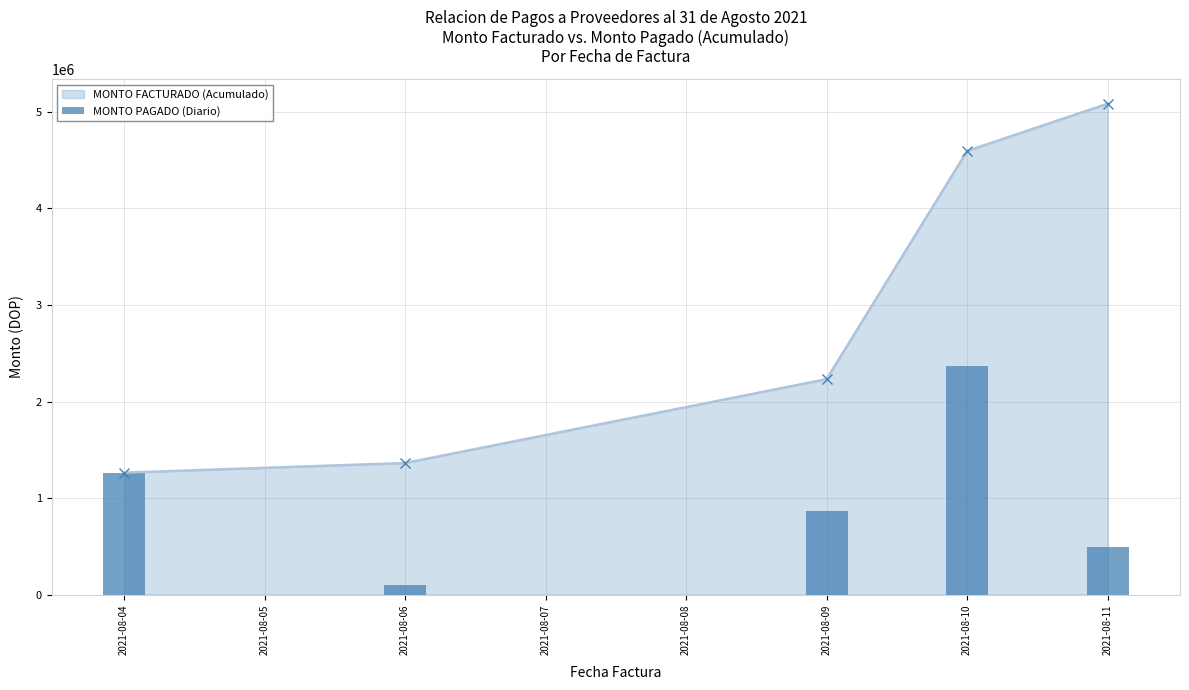

The value of MONTO FACTURADO (Acumulado) at 2021-08-04 is 1855808.4. True or false?

False